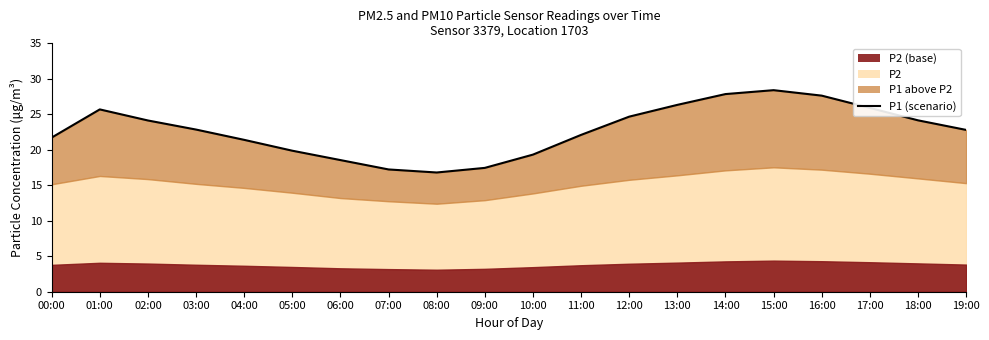

Read the value at 08:00.

16.8